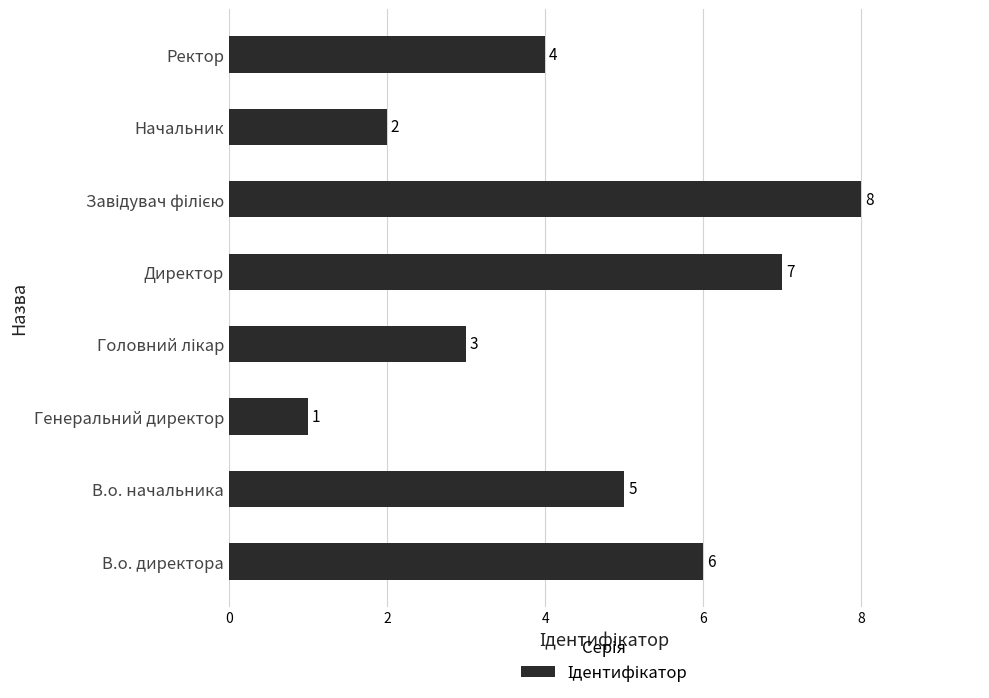

Is it true that the value at Начальник is 2?

True